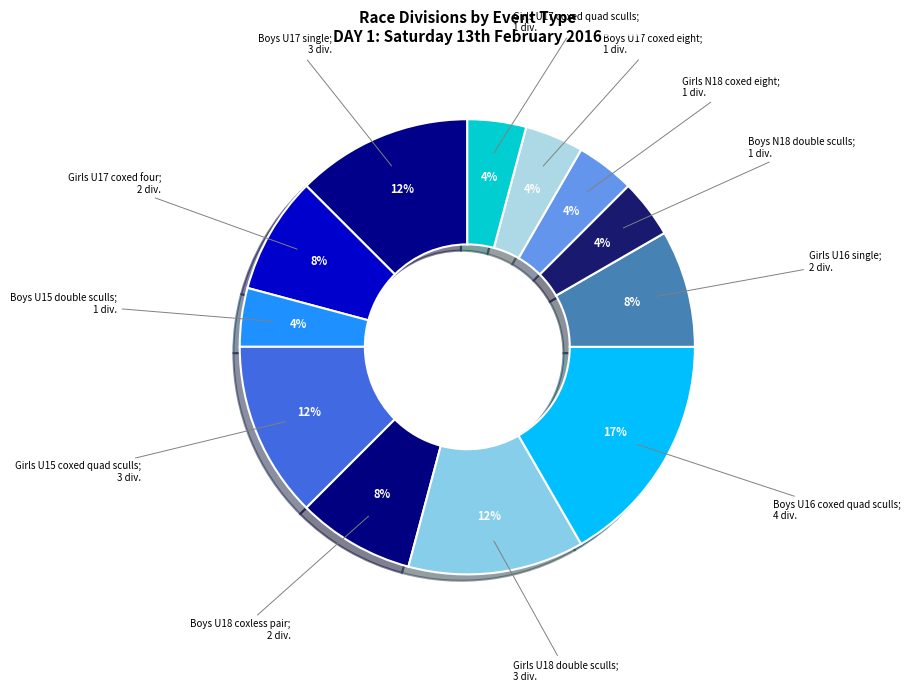

Is there a majority slice in this chart?

No